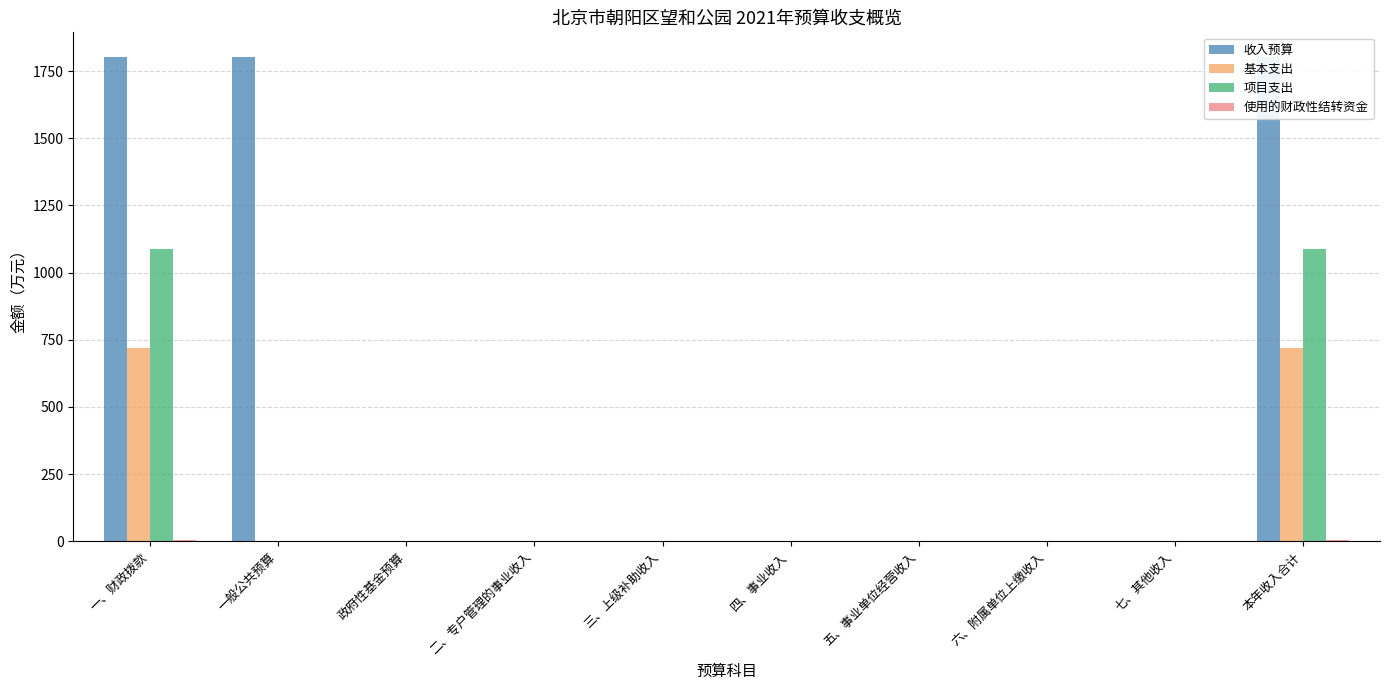

Is it true that 基本支出 equals 0.0 at 二、专户管理的事业收入?

True